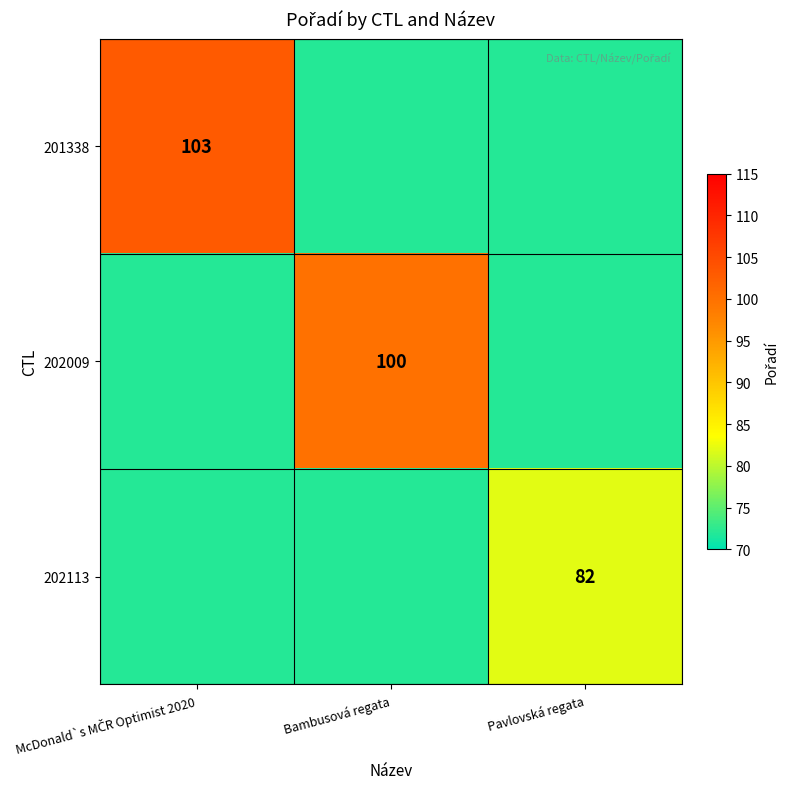

True or false: 202009 has a value of 100 at Bambusová regata.

True